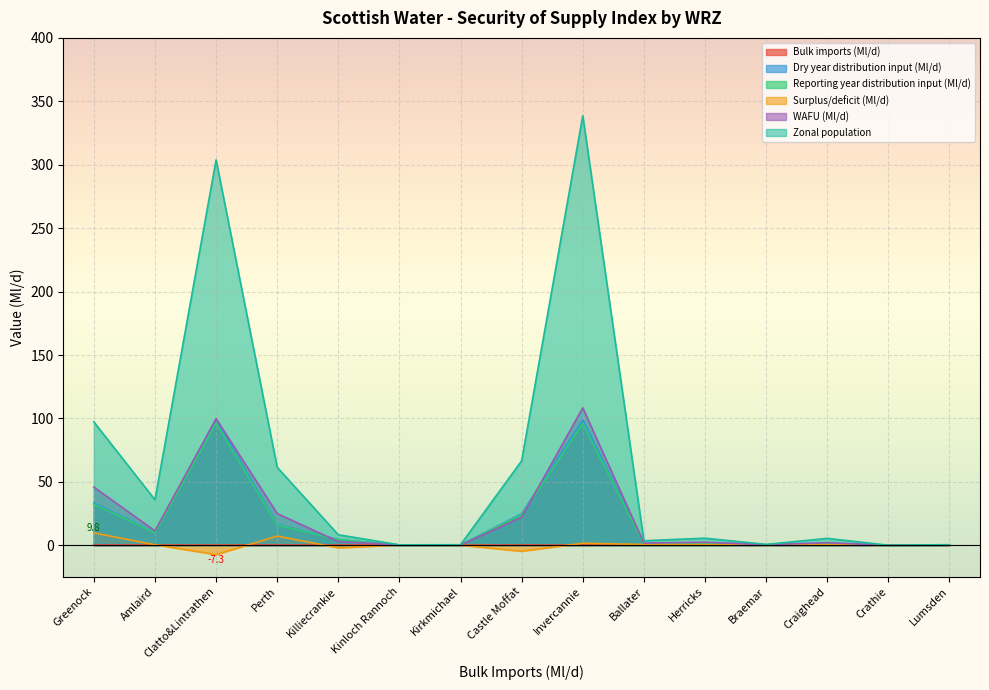

What is the greatest value displayed?

338.7